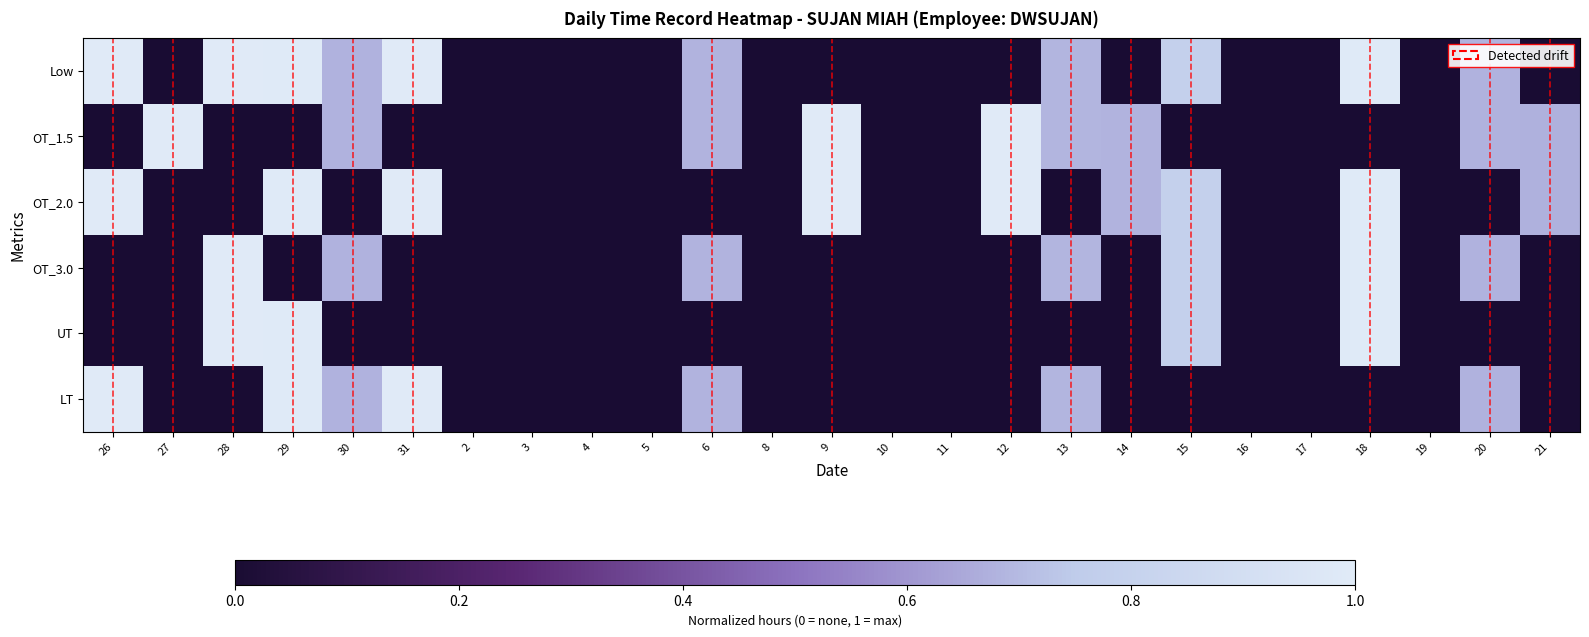

Which has a higher value, 6 or 16?

6